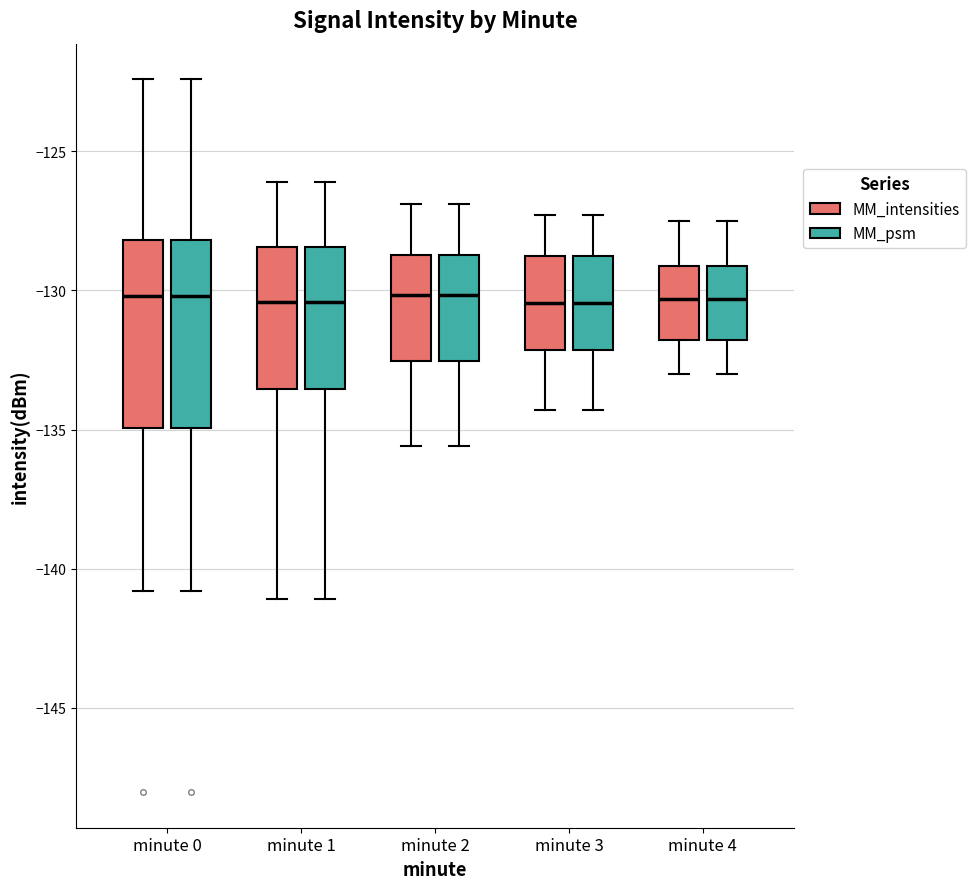

Reading left to right, transcribe this box plot: for each box, give where its median line is, the range the box spans, and where its two whiskers end, as read against the y-axis. The values are not printed on the chart, so give them approximately, as read against the axis.

minute 0 (MM_intensities): median -130.0, box -135.0 to -128.0, whiskers -141.0 to -122.5
minute 0 (MM_psm): median -130.0, box -135.0 to -128.0, whiskers -141.0 to -122.5
minute 1 (MM_intensities): median -130.5, box -133.5 to -128.5, whiskers -141.0 to -126.0
minute 1 (MM_psm): median -130.5, box -133.5 to -128.5, whiskers -141.0 to -126.0
minute 2 (MM_intensities): median -130.0, box -132.5 to -128.5, whiskers -135.5 to -127.0
minute 2 (MM_psm): median -130.0, box -132.5 to -128.5, whiskers -135.5 to -127.0
minute 3 (MM_intensities): median -130.5, box -132.0 to -128.5, whiskers -134.5 to -127.5
minute 3 (MM_psm): median -130.5, box -132.0 to -128.5, whiskers -134.5 to -127.5
minute 4 (MM_intensities): median -130.5, box -132.0 to -129.0, whiskers -133.0 to -127.5
minute 4 (MM_psm): median -130.5, box -132.0 to -129.0, whiskers -133.0 to -127.5